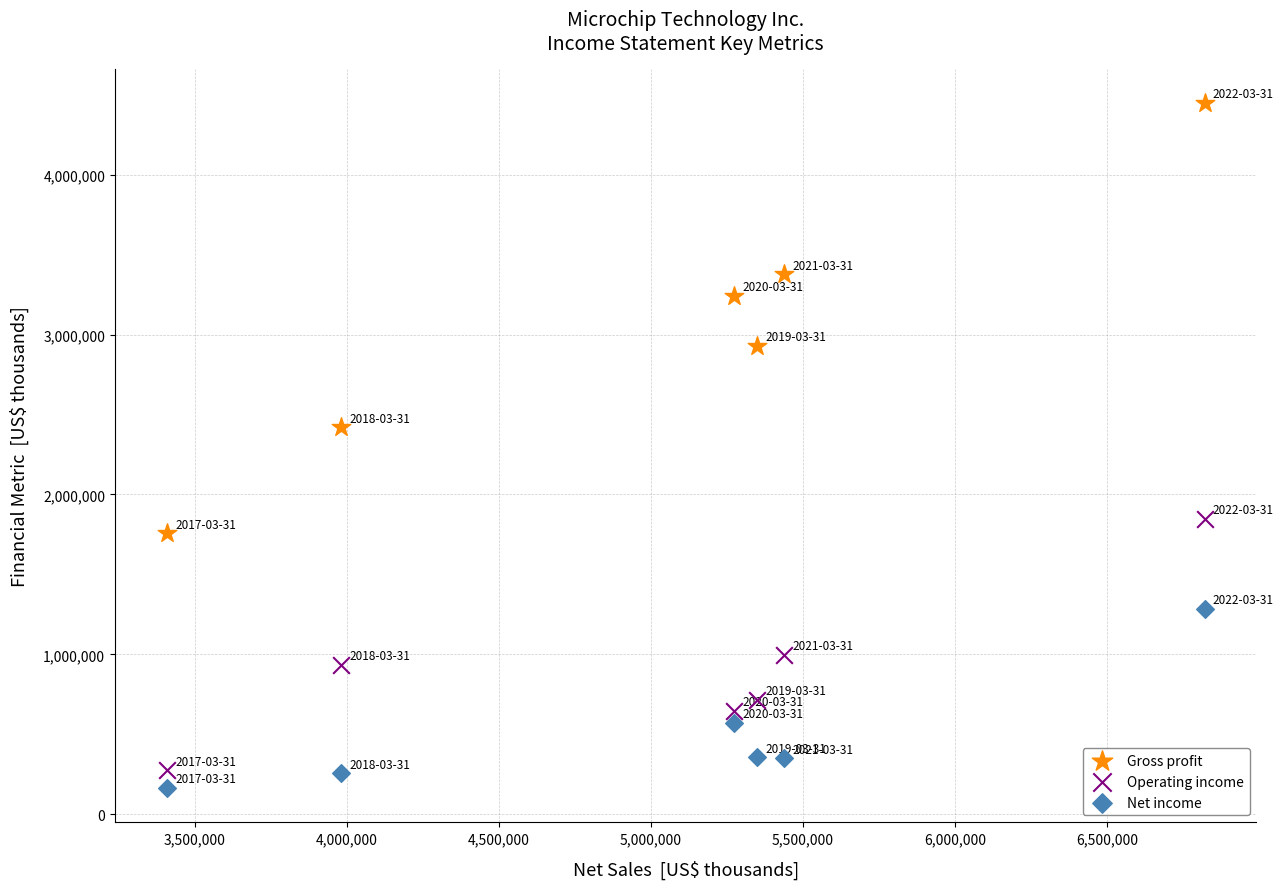

Which series reaches the minimum Y coordinate?

Net income